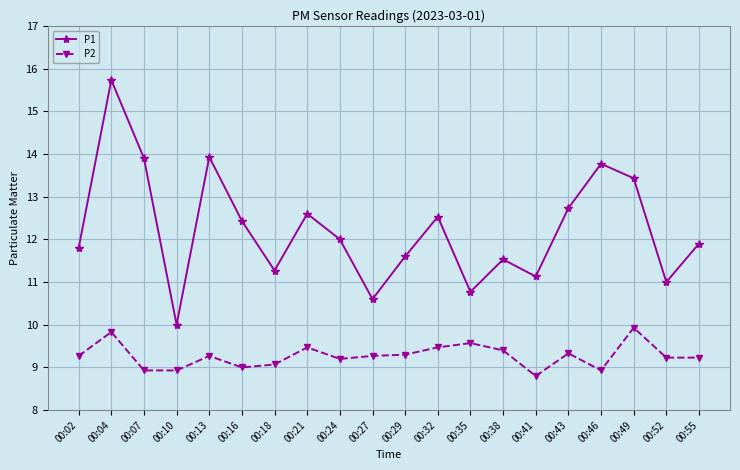

What is the difference between the maximum and second lowest values in the P2 series?

1.0